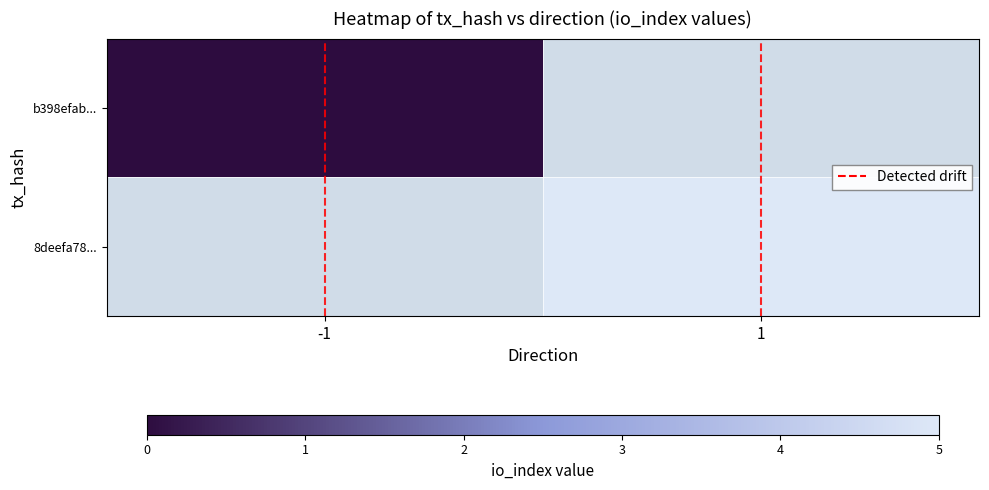

How many data points does each series have?

2